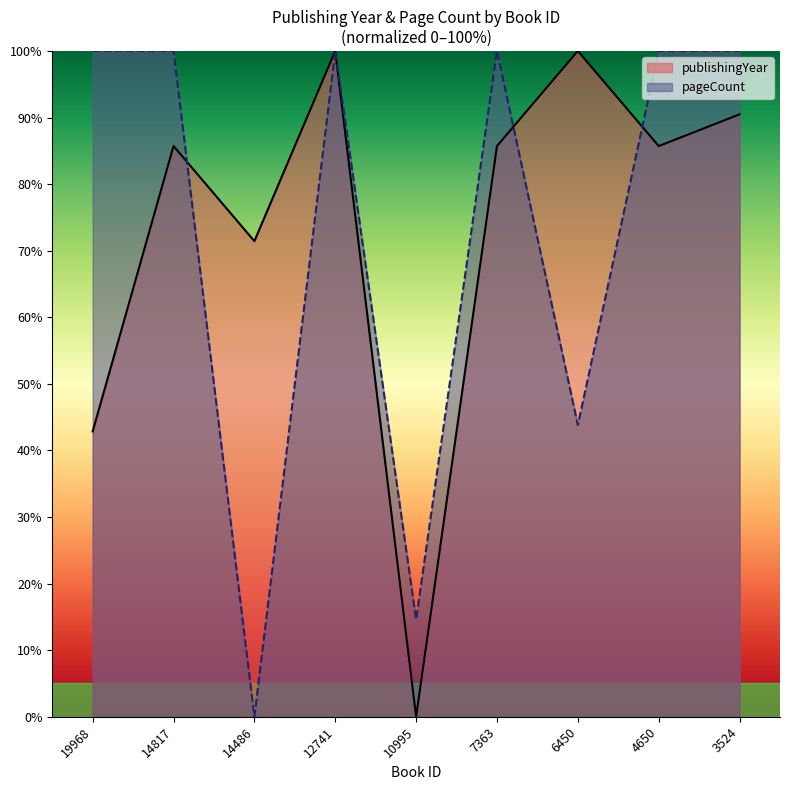

Where is pageCount nearest to the value 50?

6450